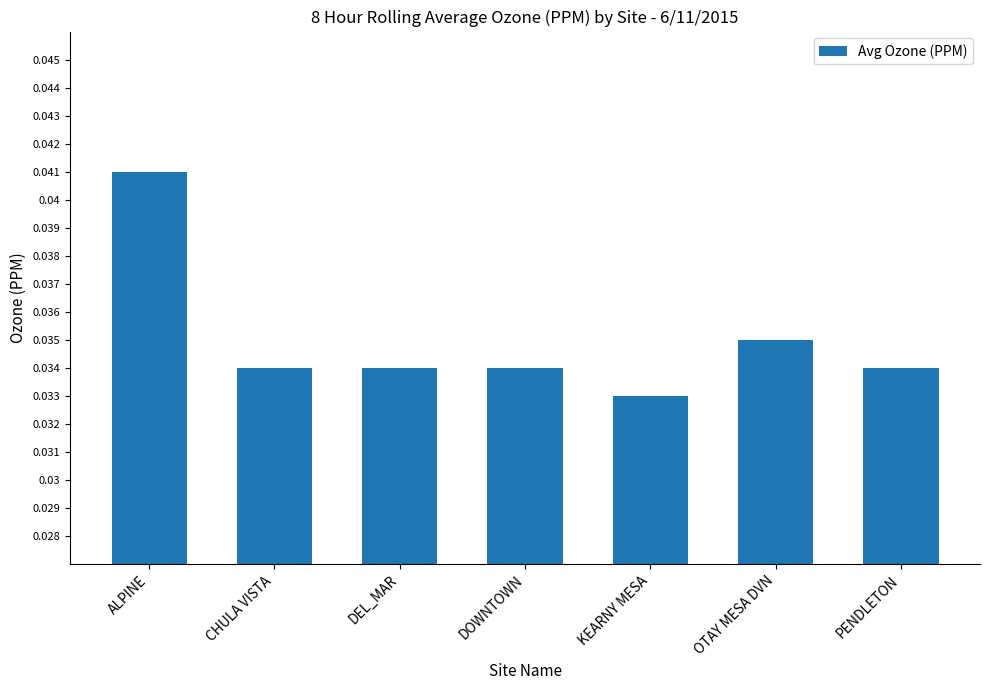

Where is the data nearest to the value 0?

KEARNY MESA